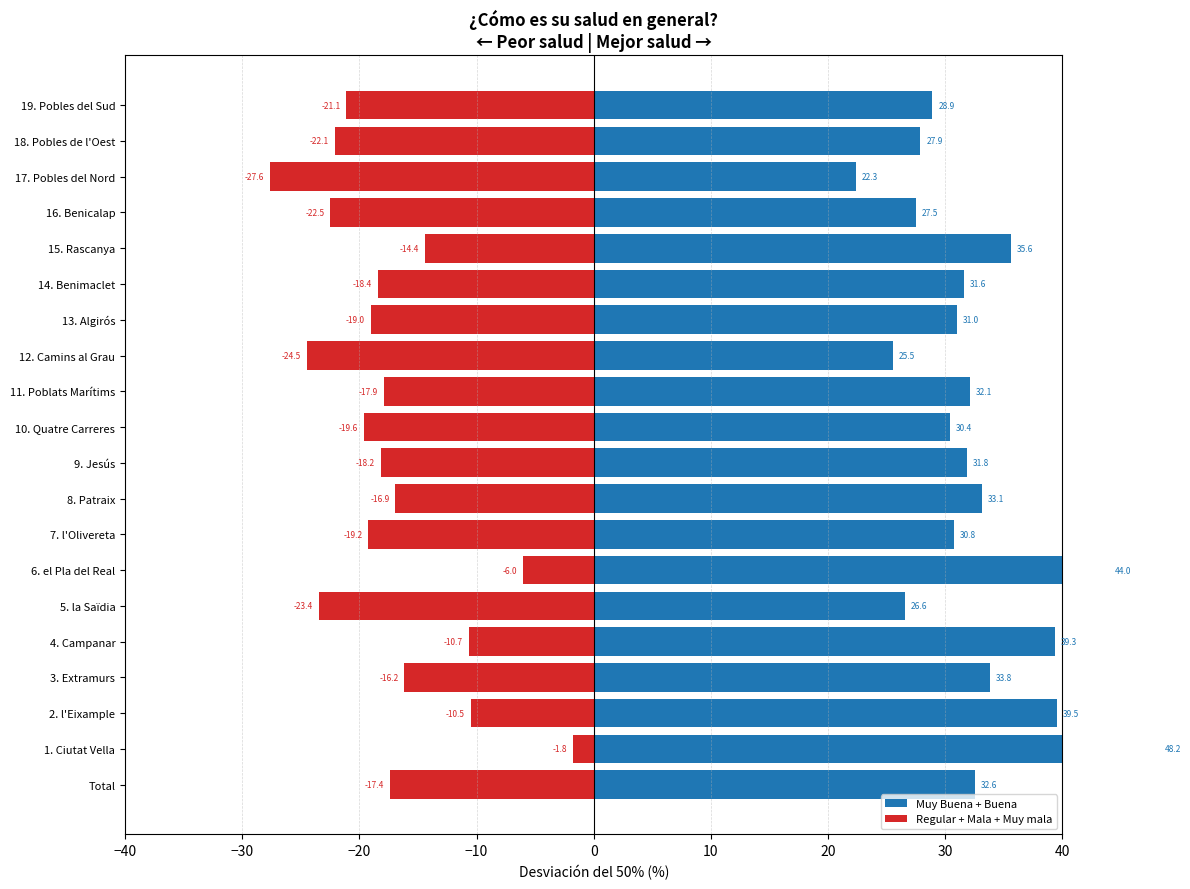

What is the maximum value for Muy Buena + Buena?

48.2